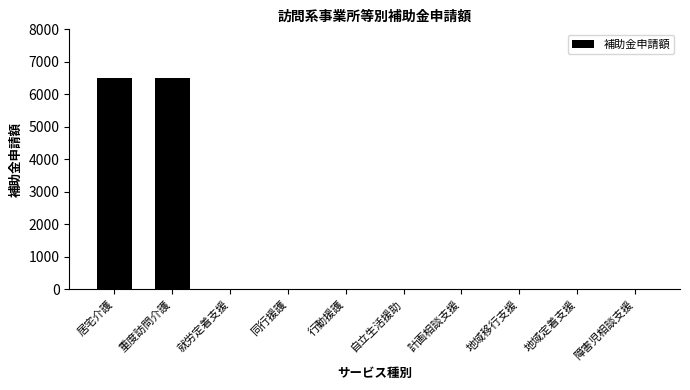

Is it true that the value at 障害児相談支援 is -4197?

False